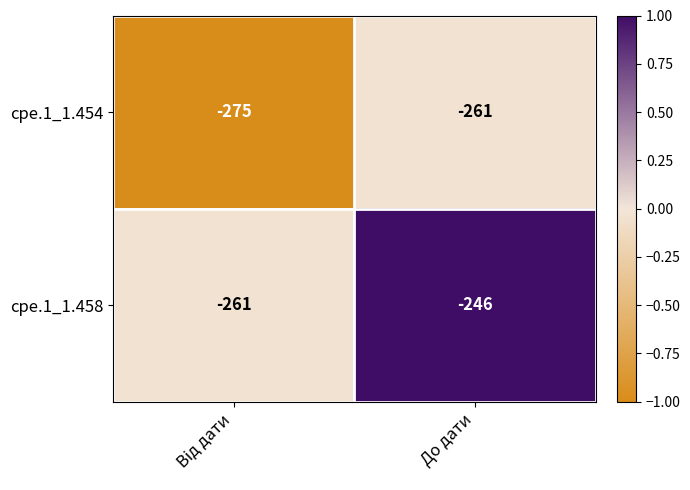

What is the smallest value displayed?

-275